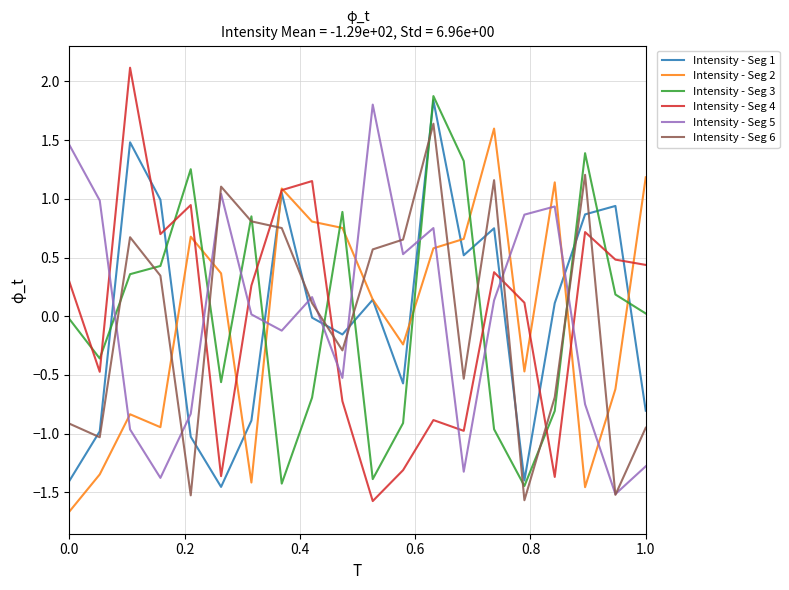

What is the difference between the maximum and minimum values in the Intensity - Seg 1 series?

3.3